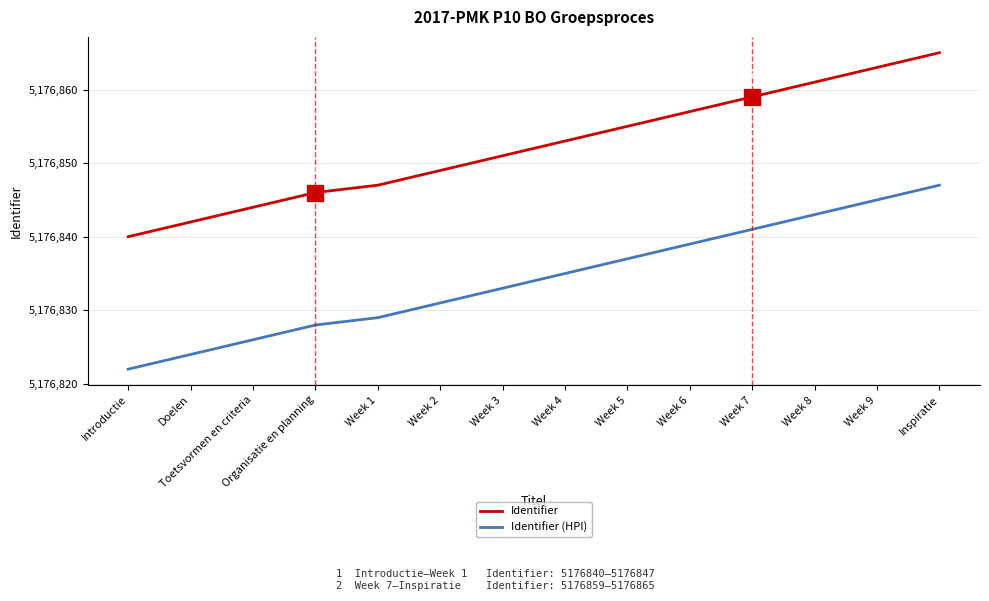

What position from the right is Week 7?

4